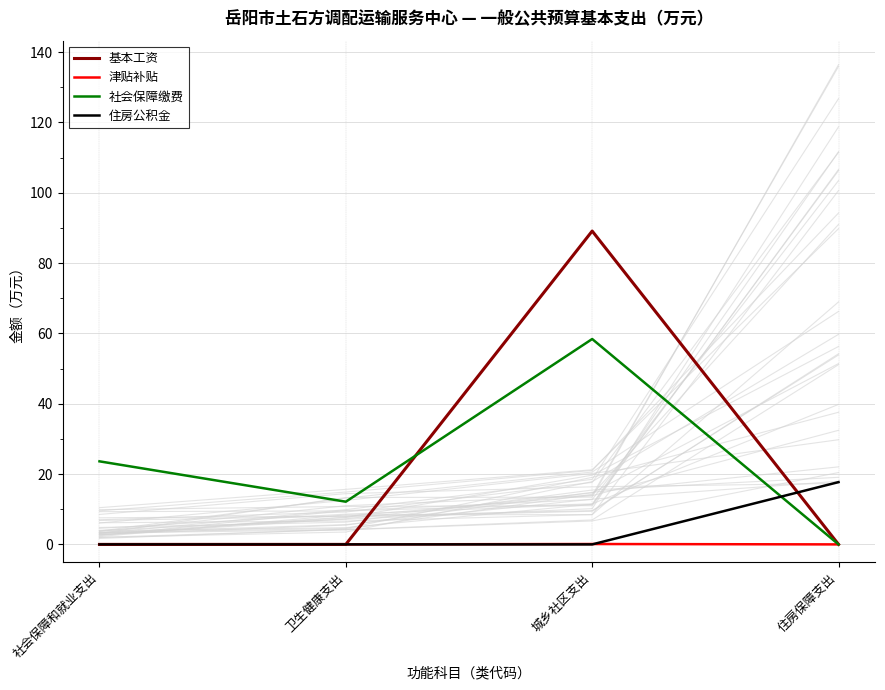

What is the value of the 基本工资 point at the 3rd from the left?

89.1